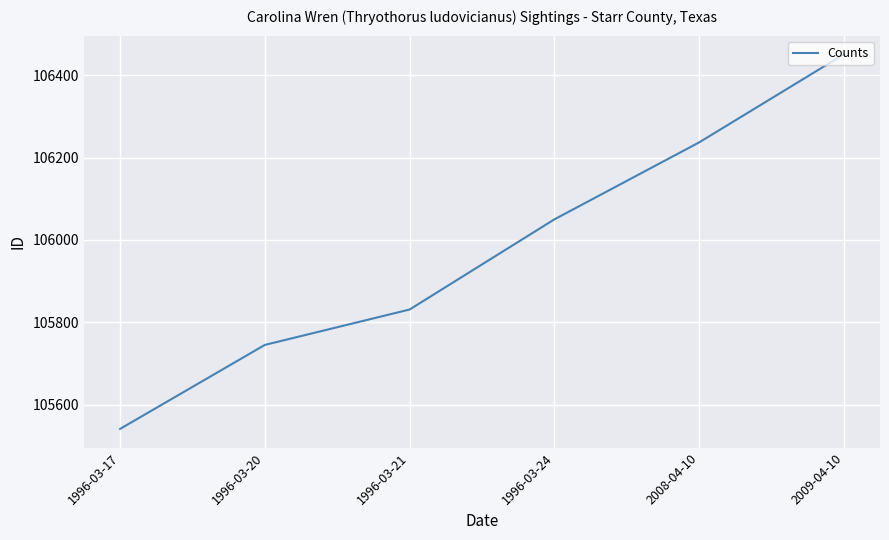

What is the minimum value shown in the chart?

105541